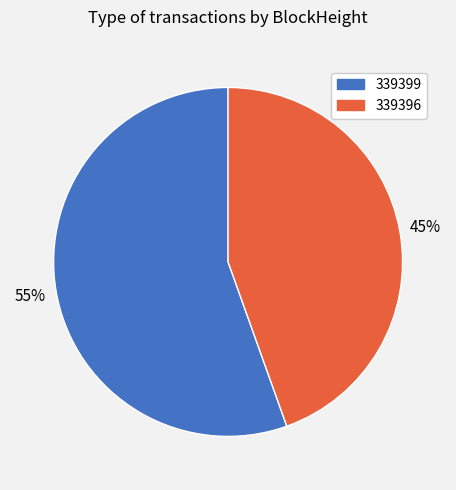

To the nearest percent, what portion does 339399 represent?

55%